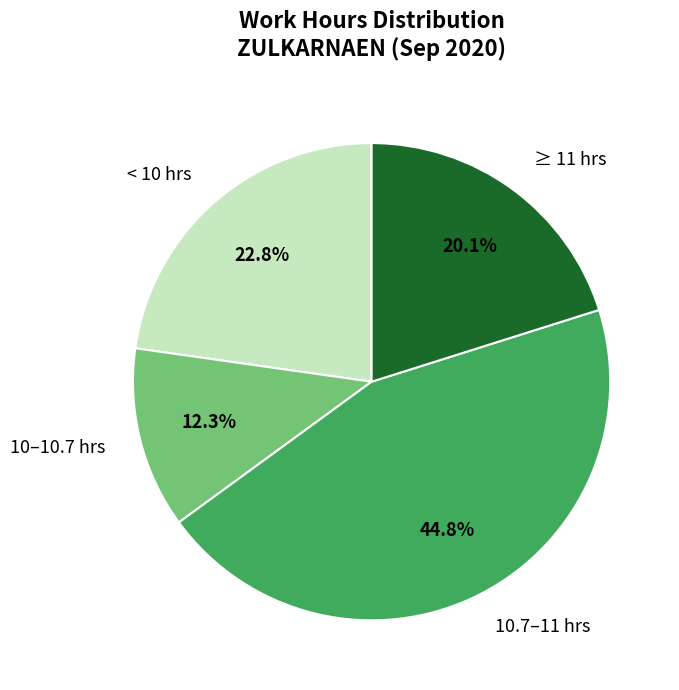

Between 10.7–11 hrs and < 10 hrs, which is larger?

10.7–11 hrs